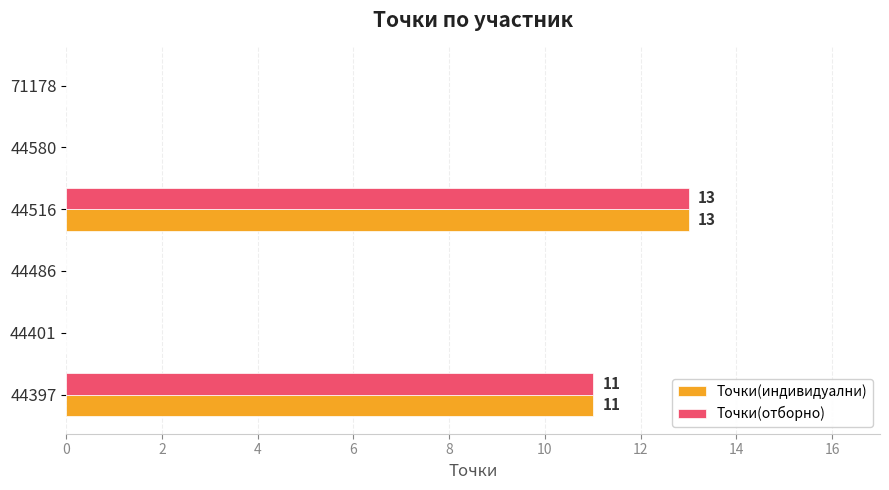

The value of Точки(отборно) at 44397 is 11. True or false?

True